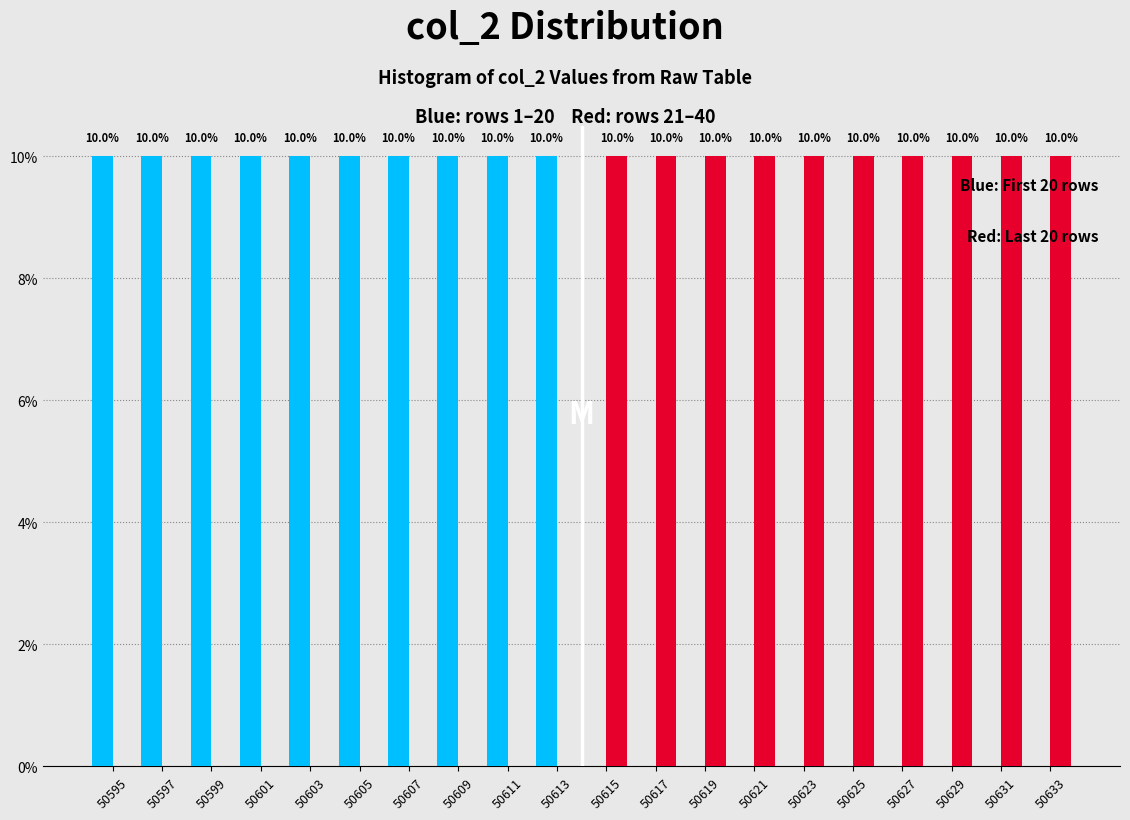

What is the total value across all series at 50595?

10